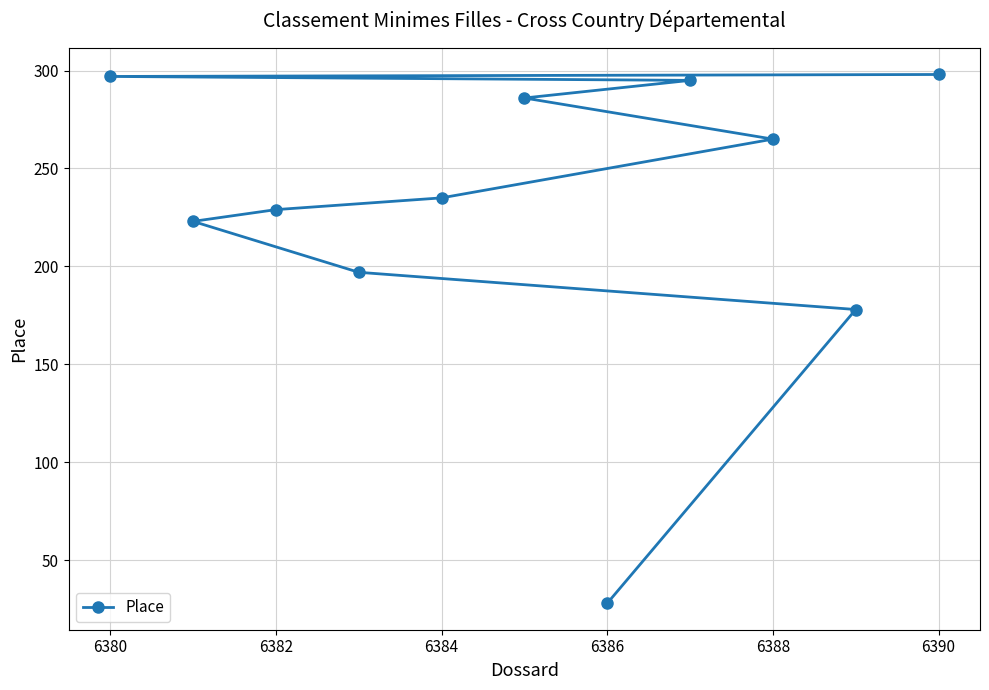

What is the average value?

230